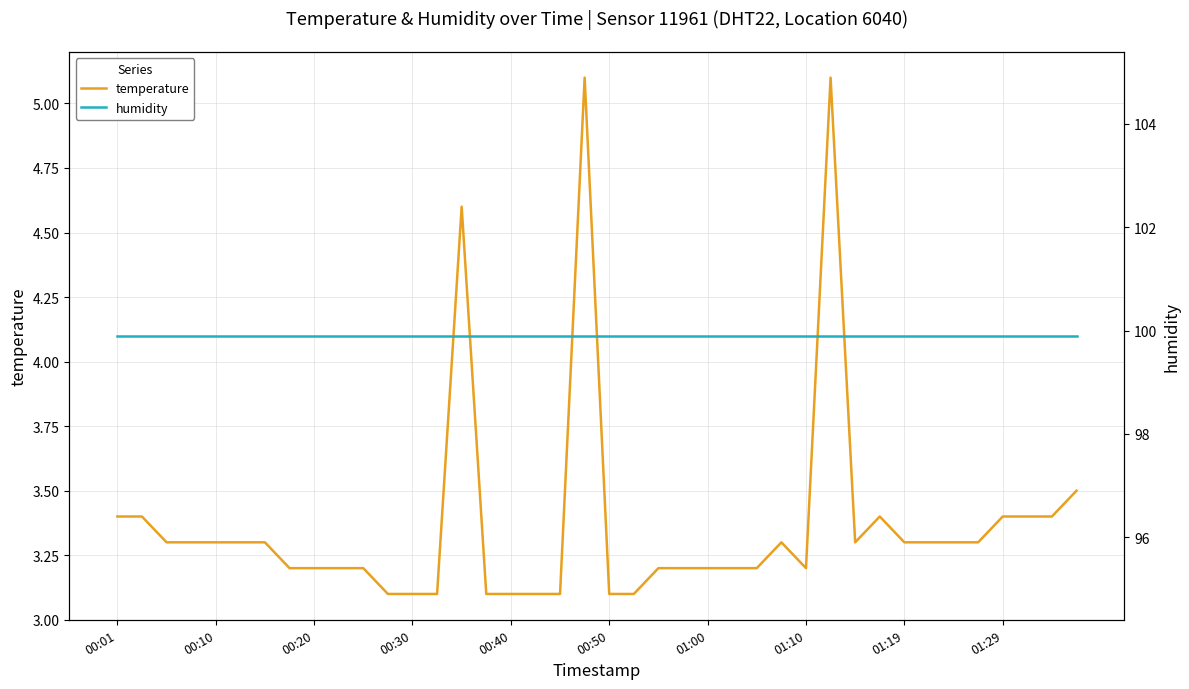

At which category does the chart reach its peak across all series?

00:01